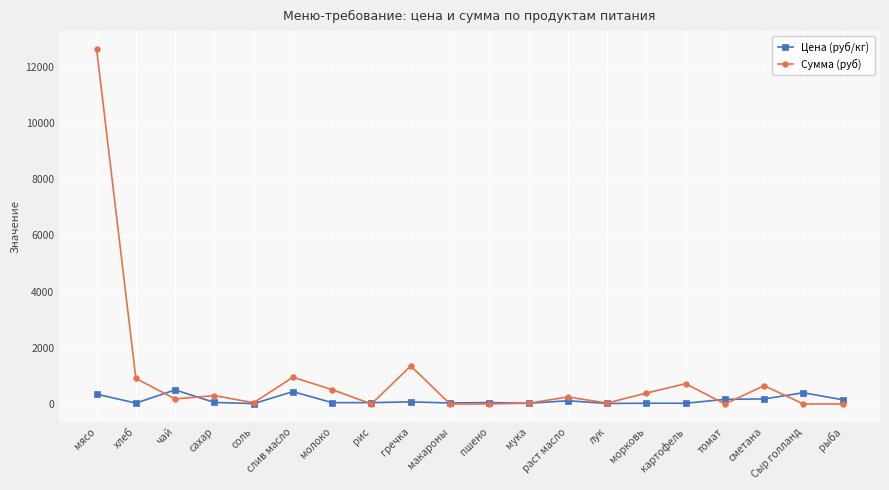

Does the chart display data point markers on the line(s)?

Yes